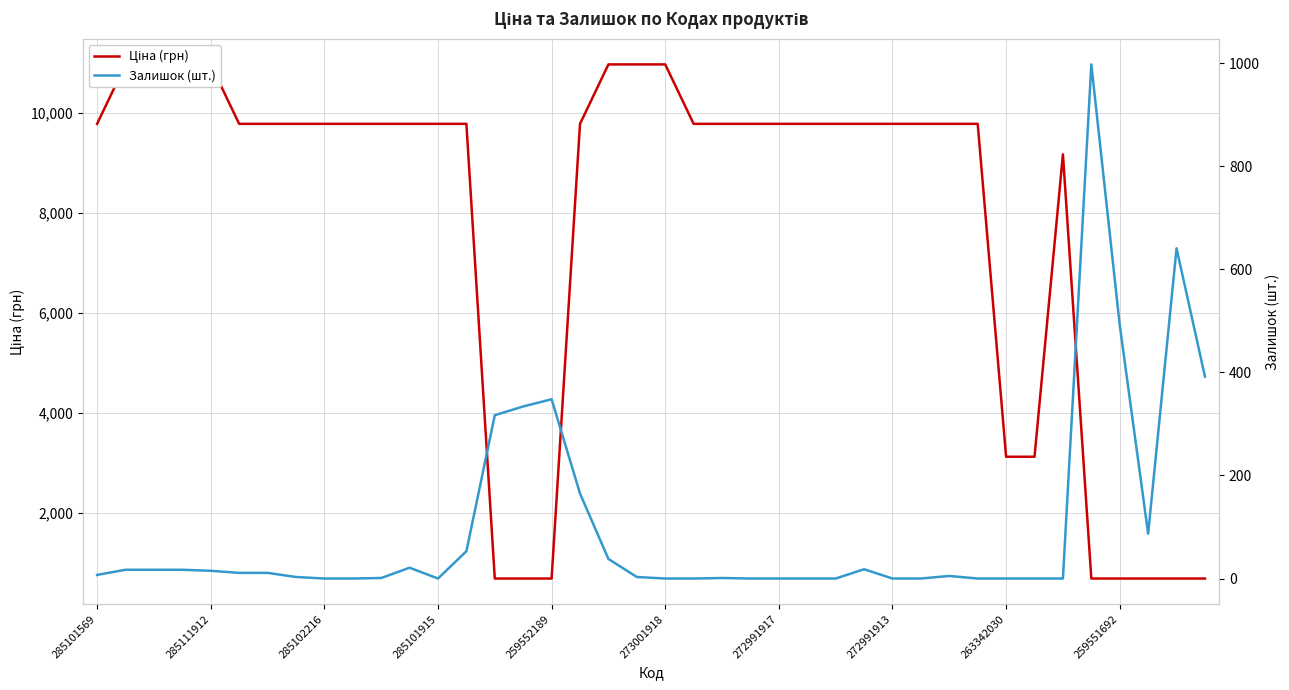

List the series in order of their overall mean, highest first.

Ціна (грн), Залишок (шт.)